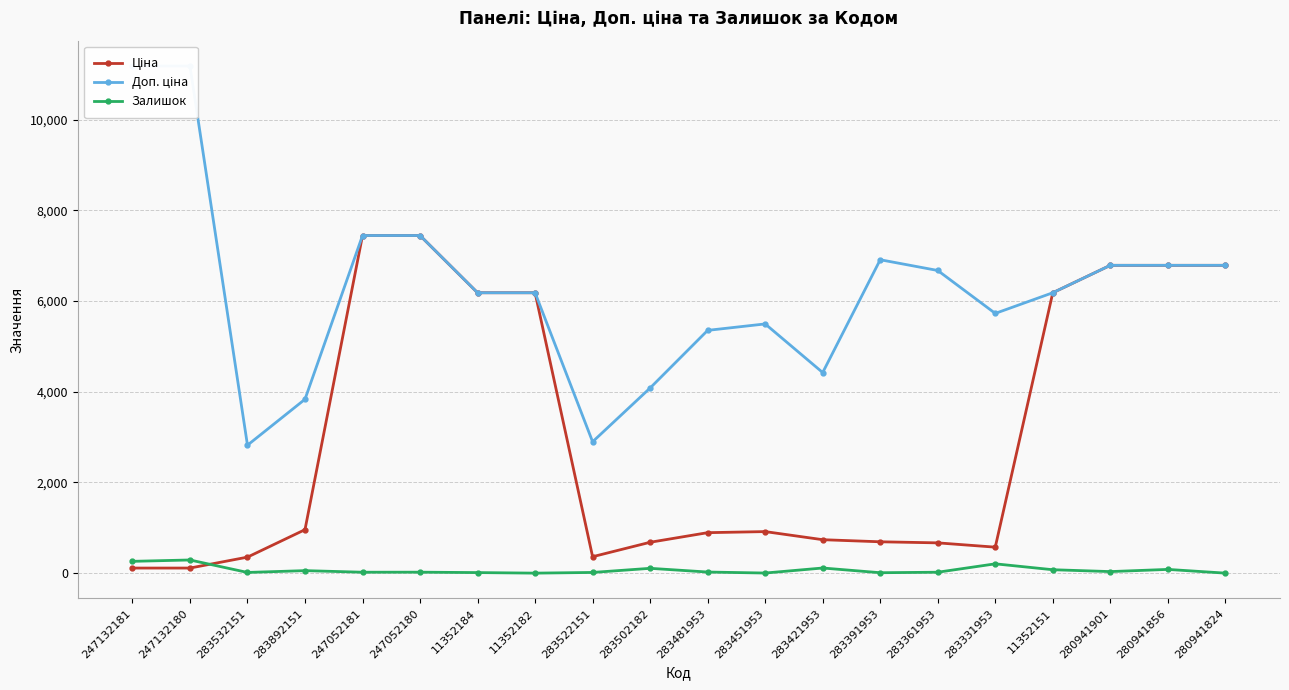

Rank the series by their average value, from lowest to highest.

Залишок, Ціна, Доп. ціна